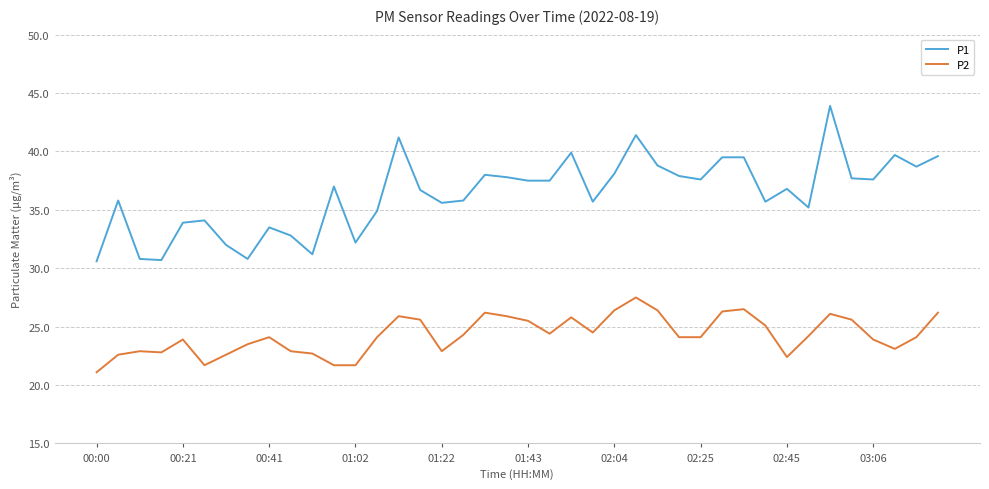

Which series has the largest total across all categories?

P1